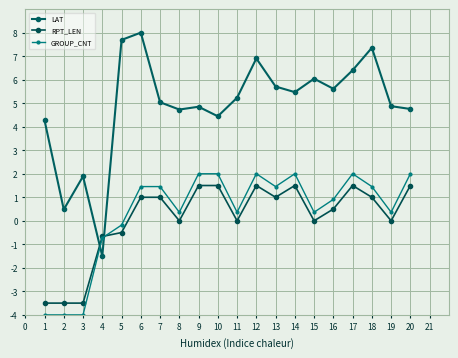

The RPT_LEN series shows 1.5 at 9. True or false?

True